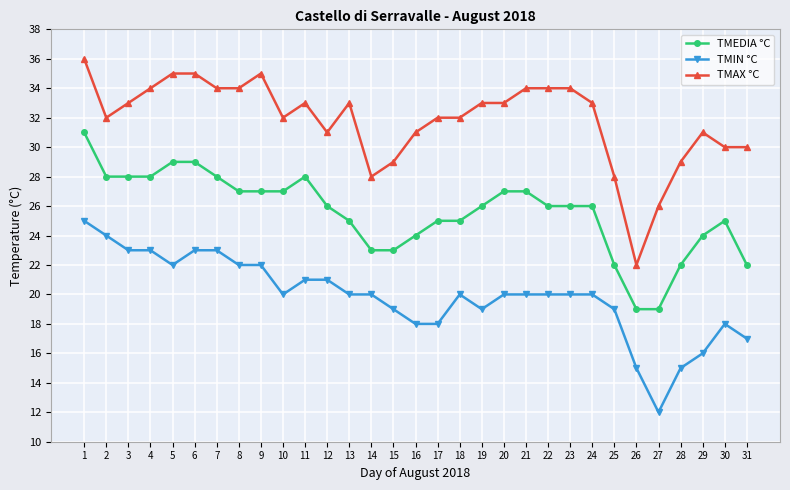

Is this an area chart (filled region under the line)?

No